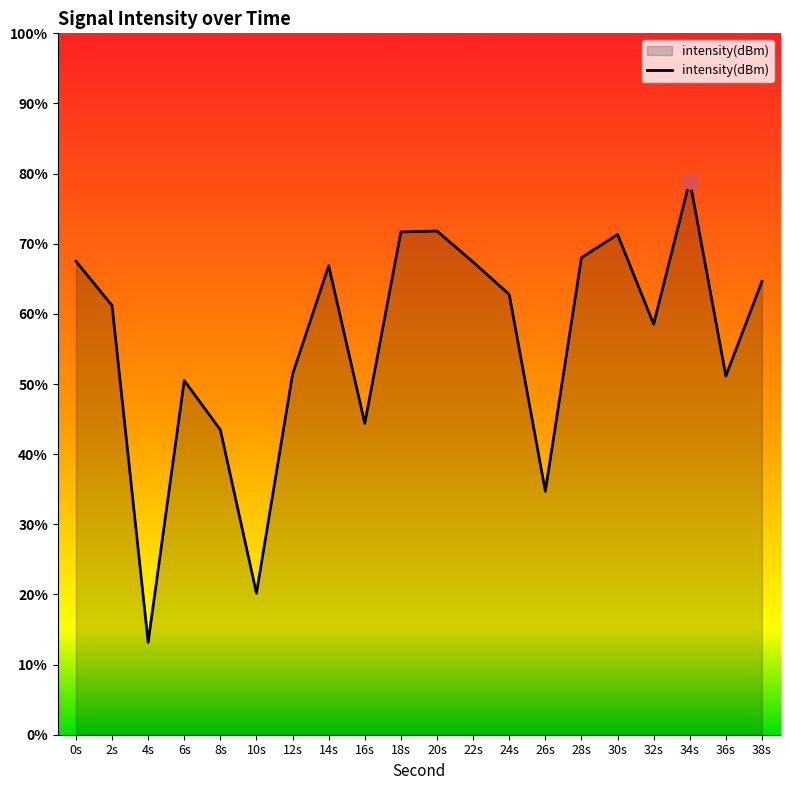

Which has a higher value, 2s or 4s?

2s